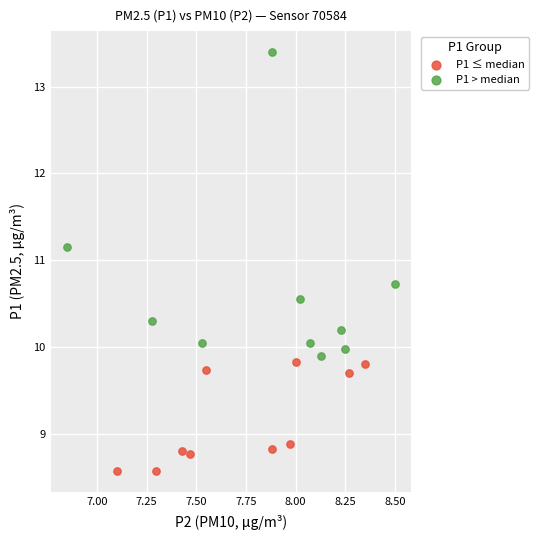

Which series contains the lowest Y value?

P1 ≤ median